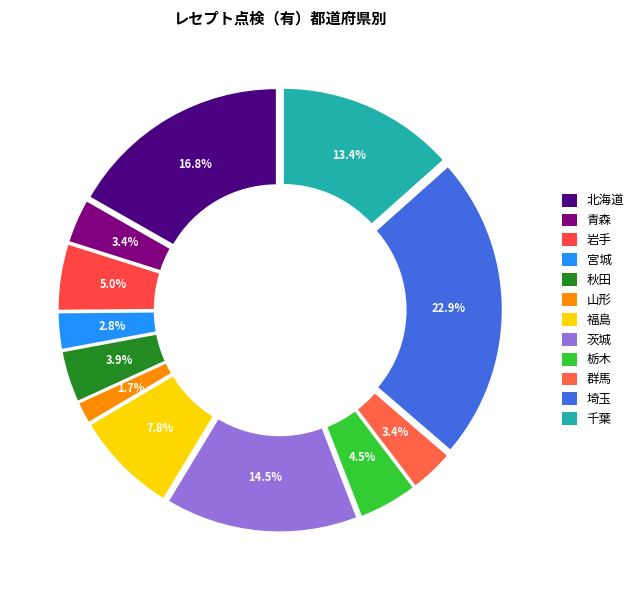

What percentage is the 山形 slice, to the nearest percent?

2%